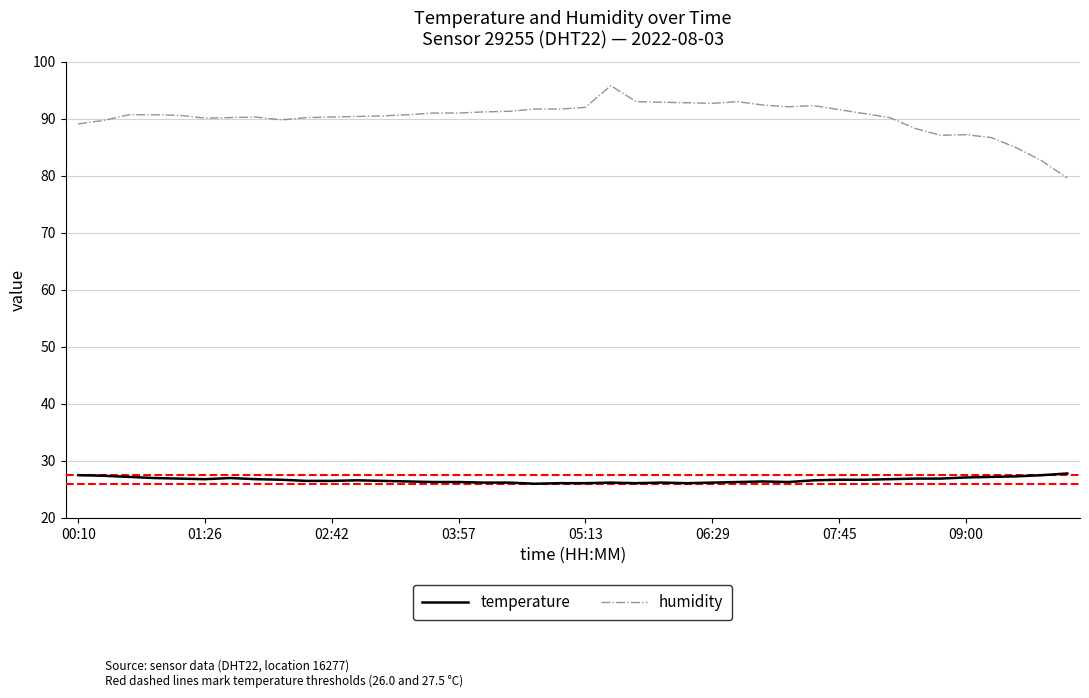

True or false: humidity and temperature cross at least once.

False